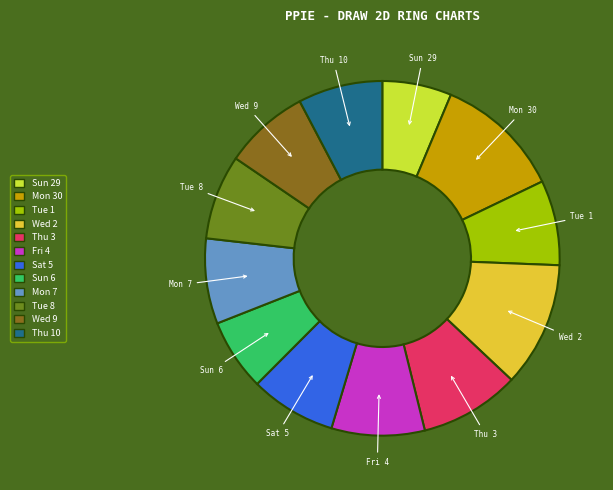

How many segments does this pie chart have?

12